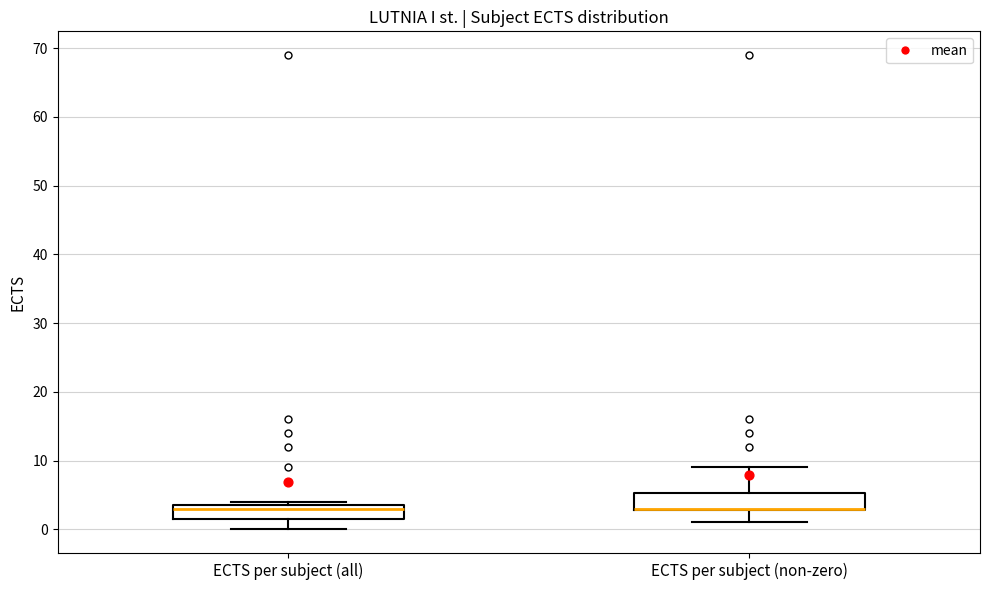

Reading left to right, read every box against the y-axis: the position of its median line, the range the box covers, and the ends of its whiskers. The values are not printed on the chart, so give them approximately, as read against the axis.

ECTS per subject (all): median 3, box 2 to 4, whiskers 0 to 4 (just above the box's upper edge)
ECTS per subject (non-zero): median 3 (drawn on the box's lower edge), box 3 to 5, whiskers 1 to 9